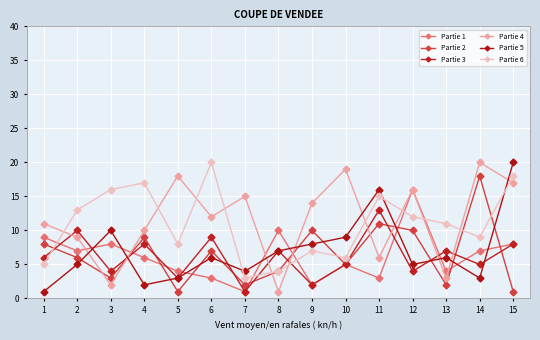

What is the value of the Partie 5 point at the 10th from the left?

9